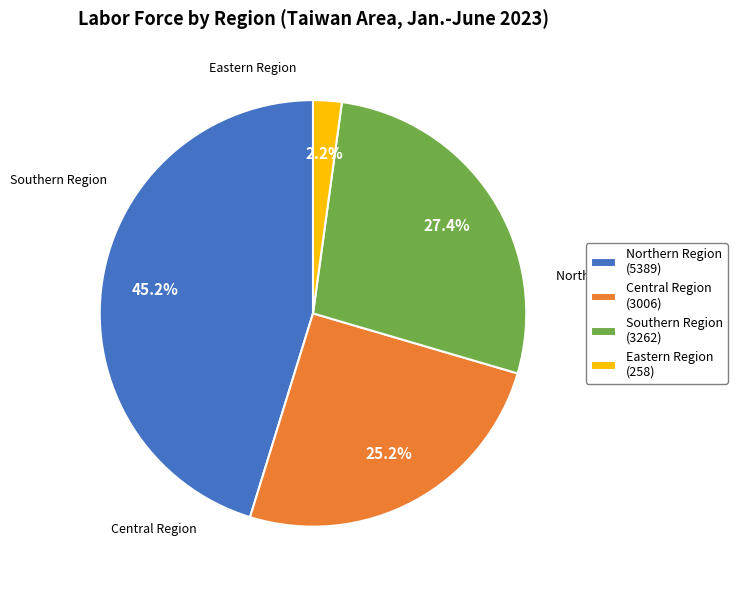

What is the total percentage of Eastern Region and Southern Region?

29.5%